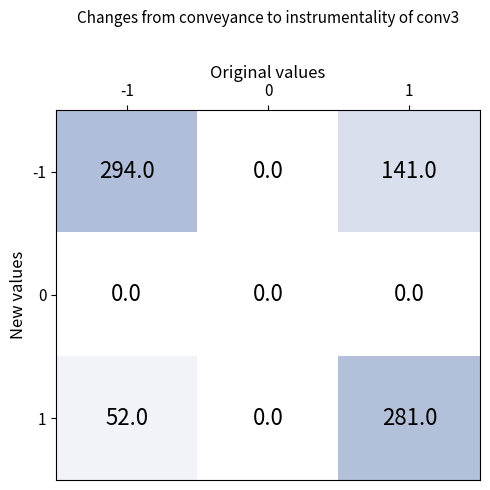

Count the number of data series in this chart.

3